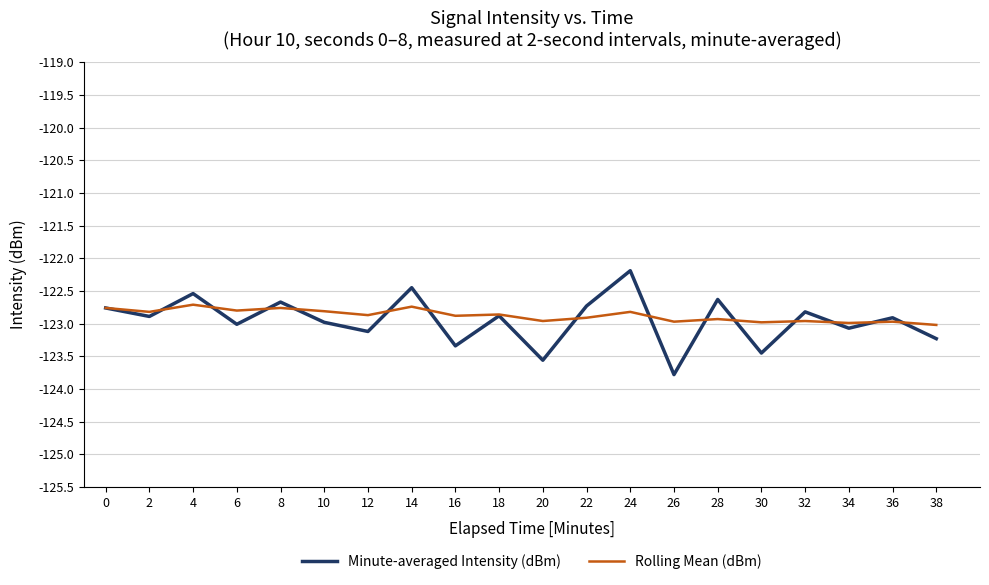

What is the approximate value of Minute-averaged Intensity (dBm) at 16?

-123.3